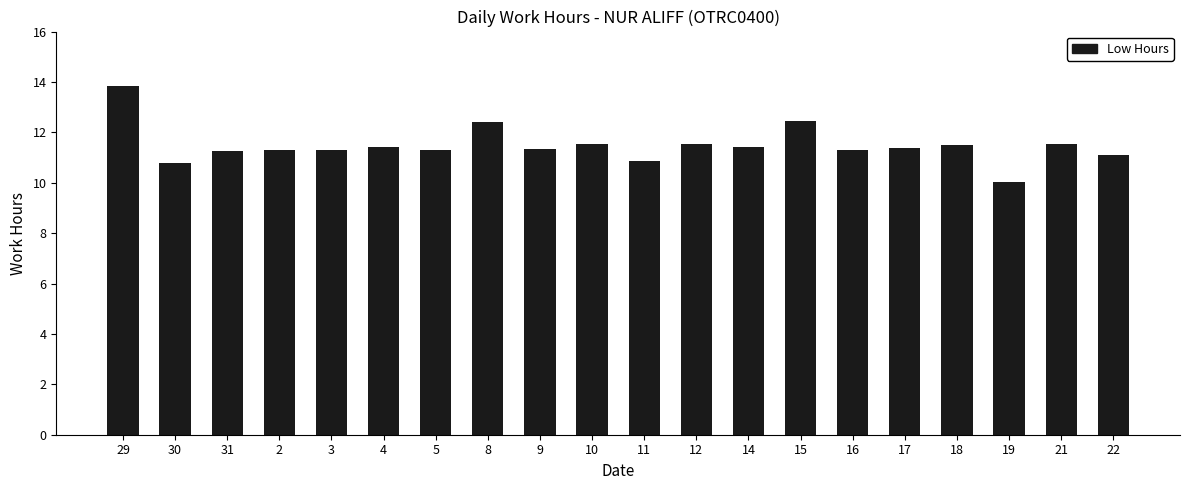

What is the approximate value at 22?

11.1